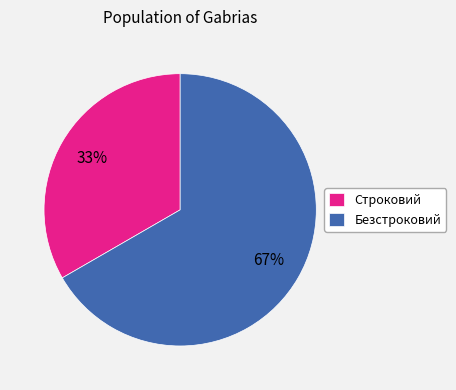

What is the smallest slice in the pie chart?

Строковий